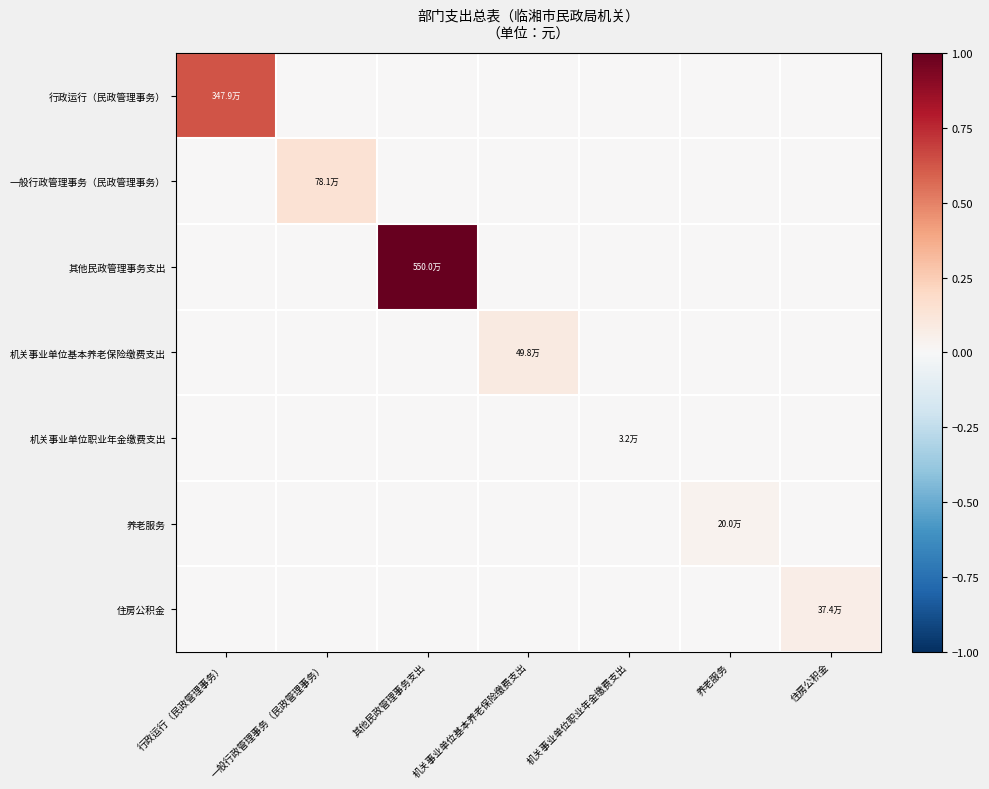

List the series in order of their peak value, lowest first.

机关事业单位职业年金缴费支出, 养老服务, 住房公积金, 机关事业单位基本养老保险缴费支出, 一般行政管理事务（民政管理事务）, 行政运行（民政管理事务）, 其他民政管理事务支出